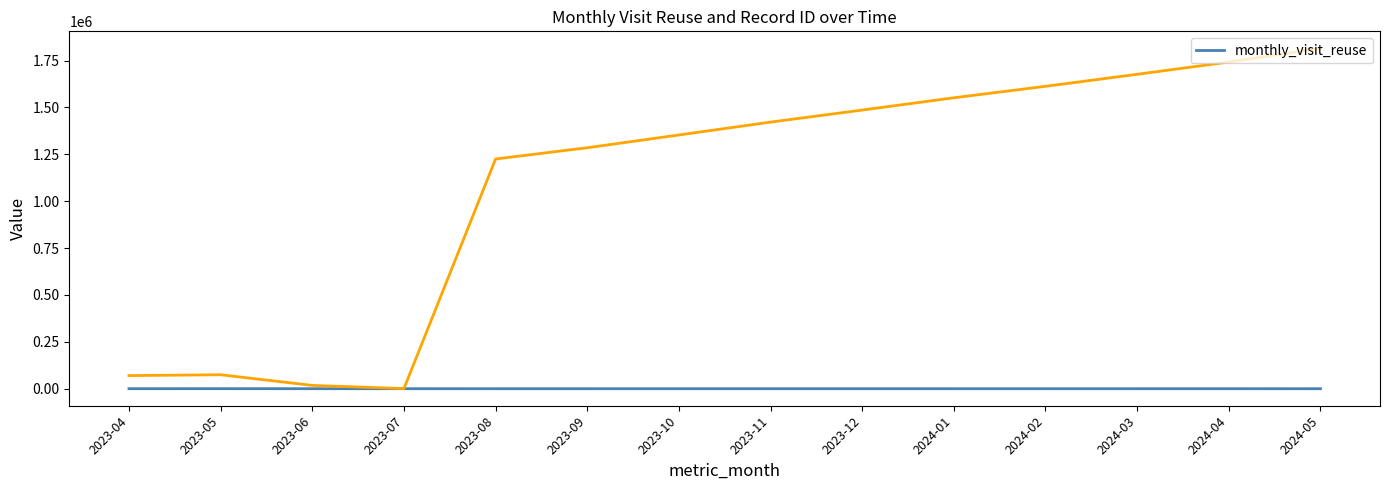

What is the label of the 7th point from the right?

2023-11